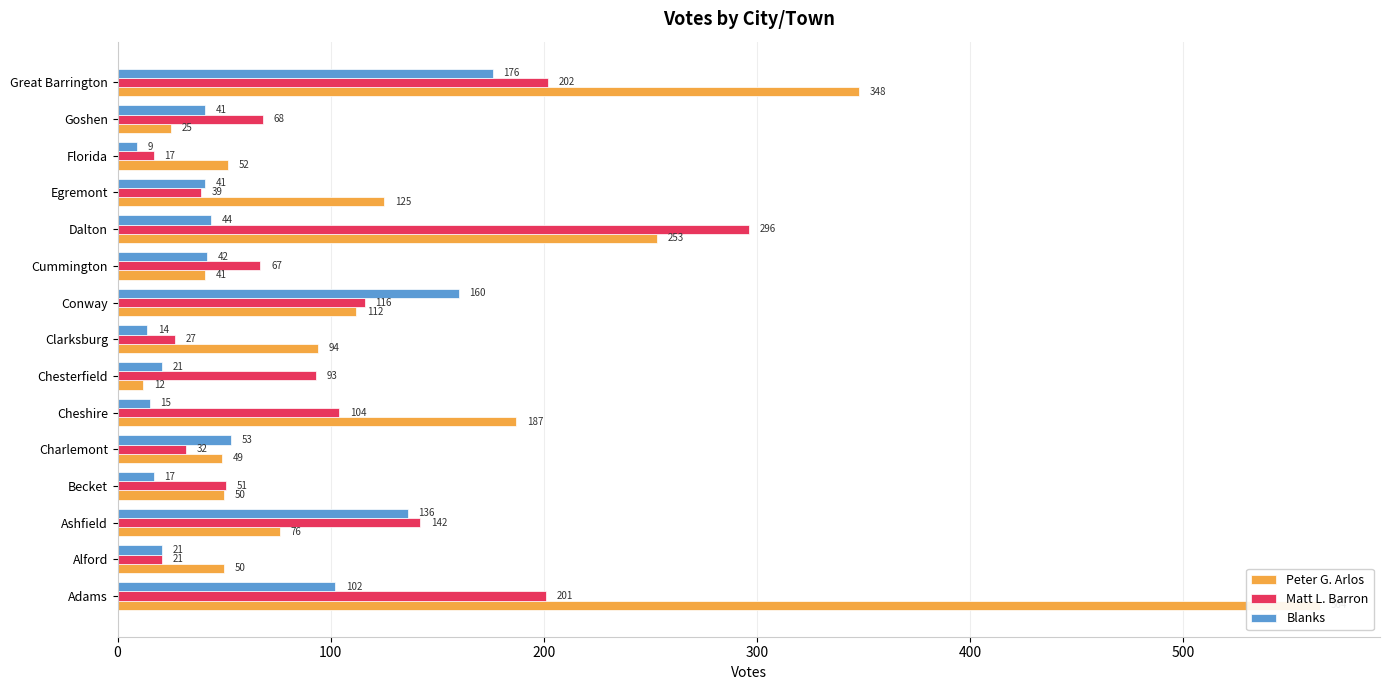

What is the difference between the second highest and second lowest values in the Matt L. Barron series?

181